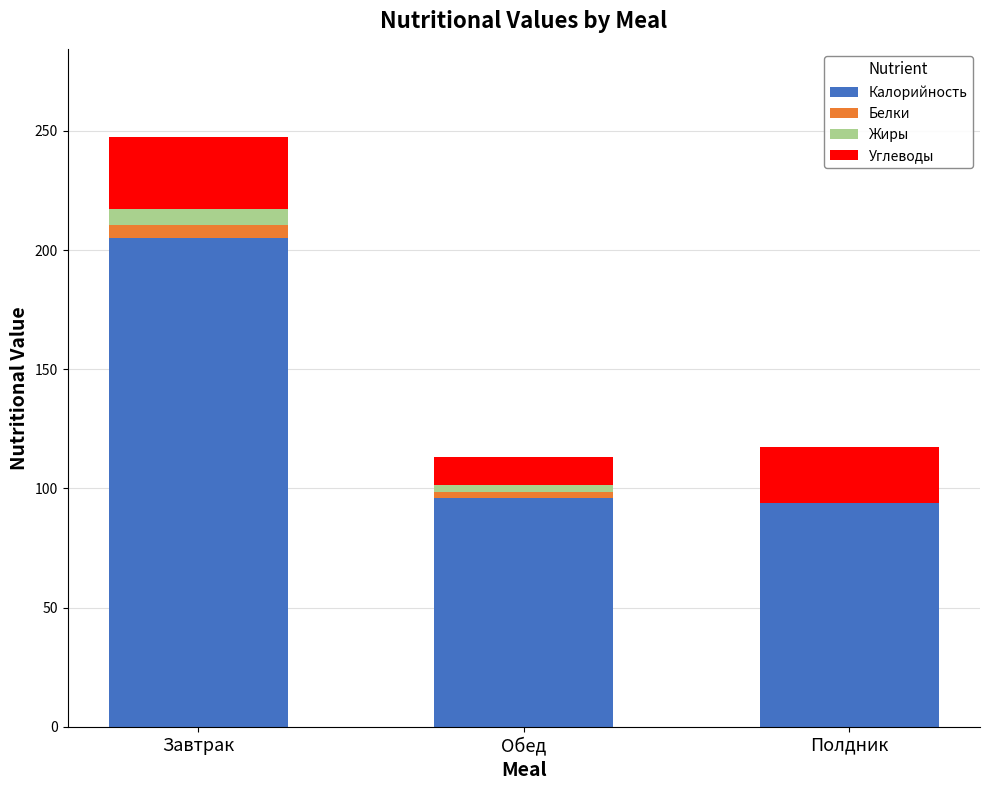

At which label does Калорийность reach its peak?

Завтрак